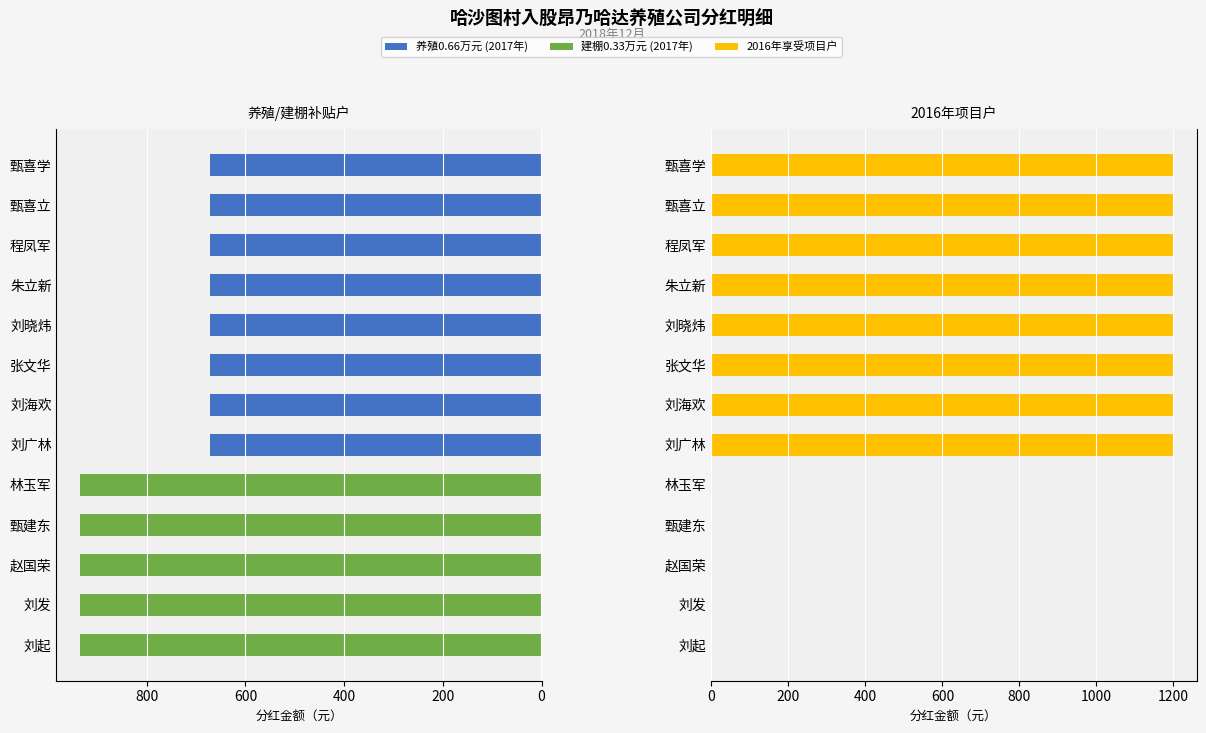

What are all the series names shown in the legend?

养殖0.66万元 (2017年), 建棚0.33万元 (2017年), 2016年享受项目户